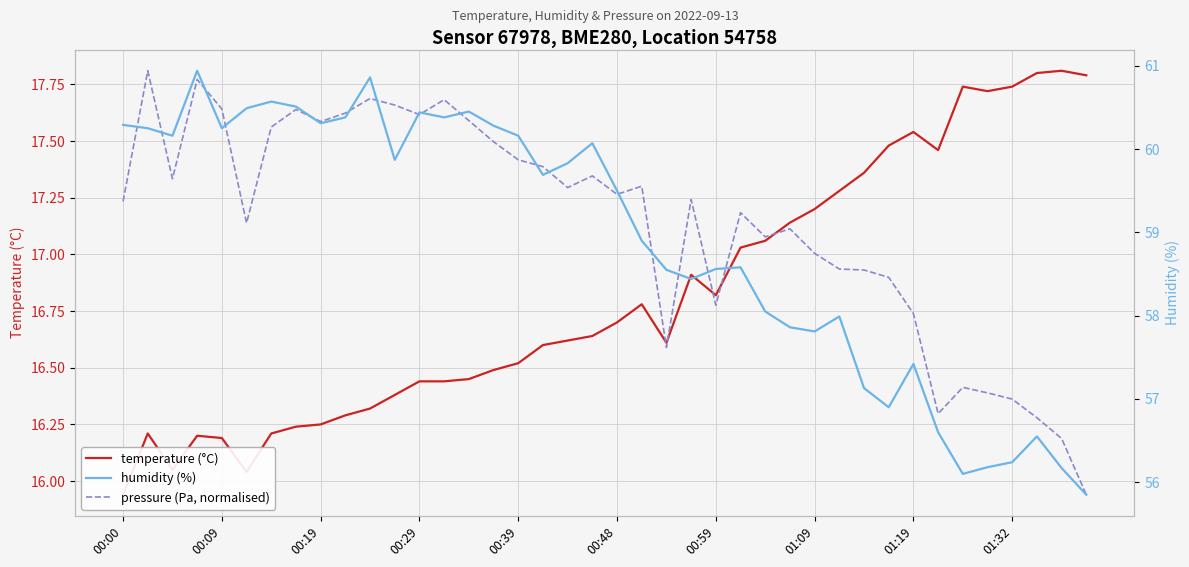

What is the sum of the humidity (%) values at 00:29 and 00:00?

120.7